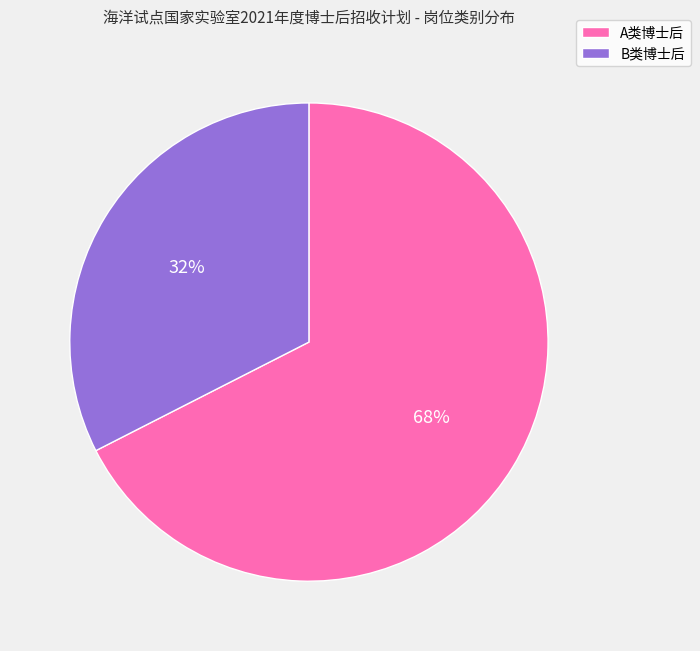

Is there a majority slice in this chart?

Yes